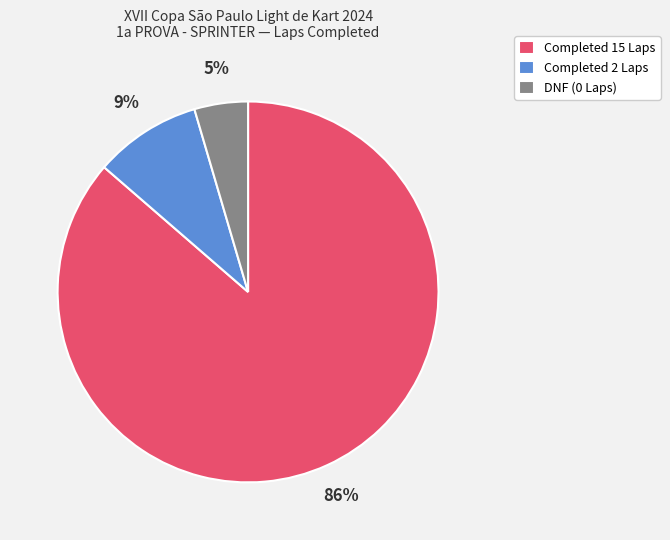

Rank the categories by value from lowest to highest.

DNF (0 Laps), Completed 2 Laps, Completed 15 Laps